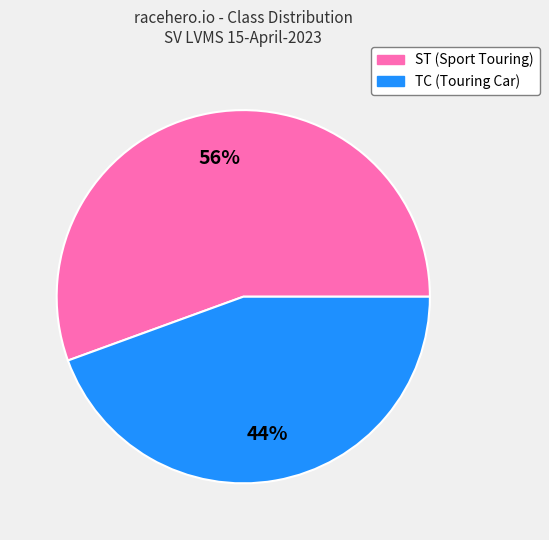

Which slice is the smallest?

TC